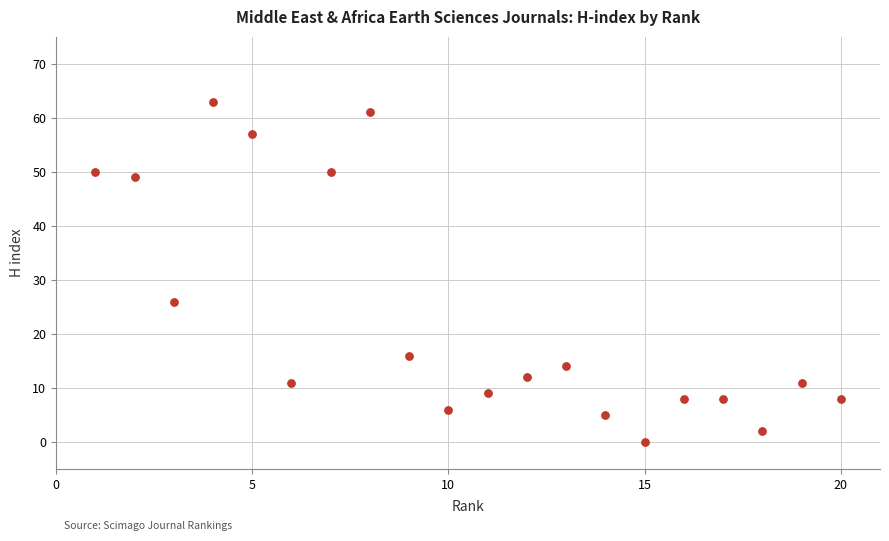

What is the range of X values (max minus min)?

19